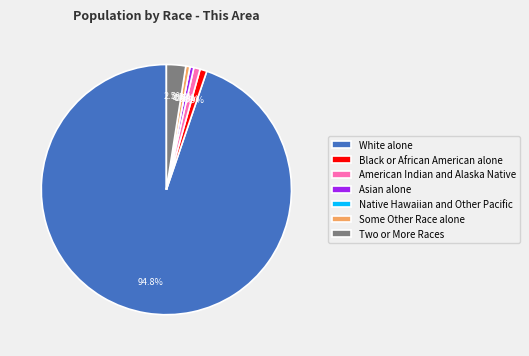

Count the number of slices in the pie.

7